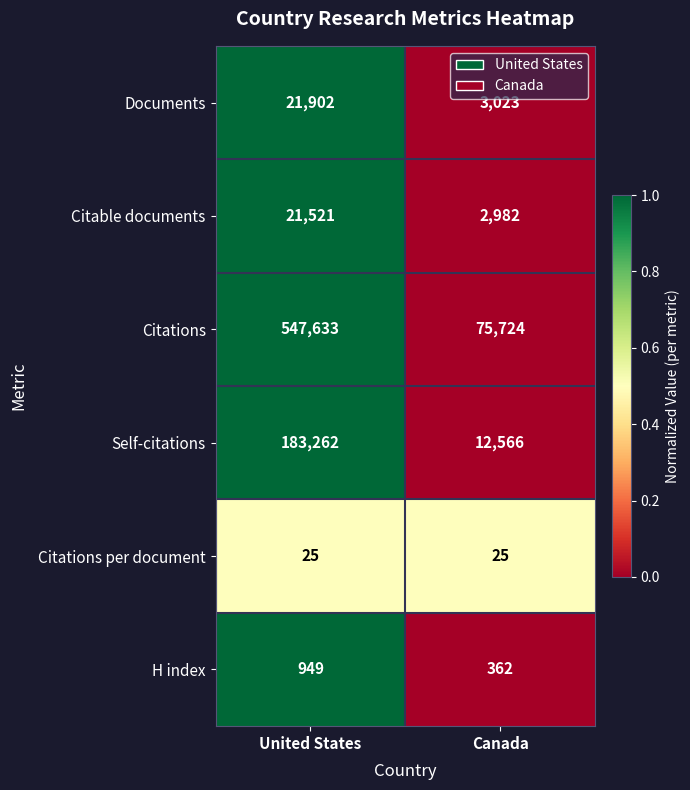

The value of H index at Canada is 362. True or false?

True